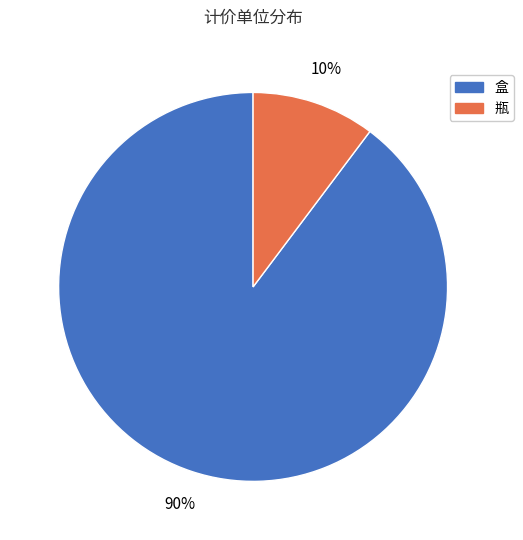

Combined, do 盒 and 瓶 account for over 50%?

Yes